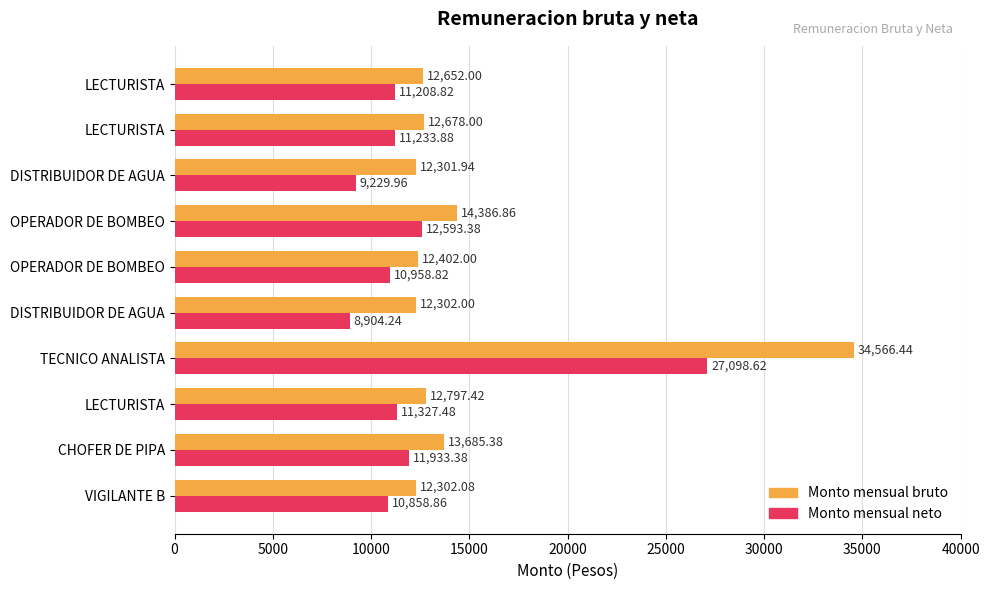

What position from the right is 15000?

7